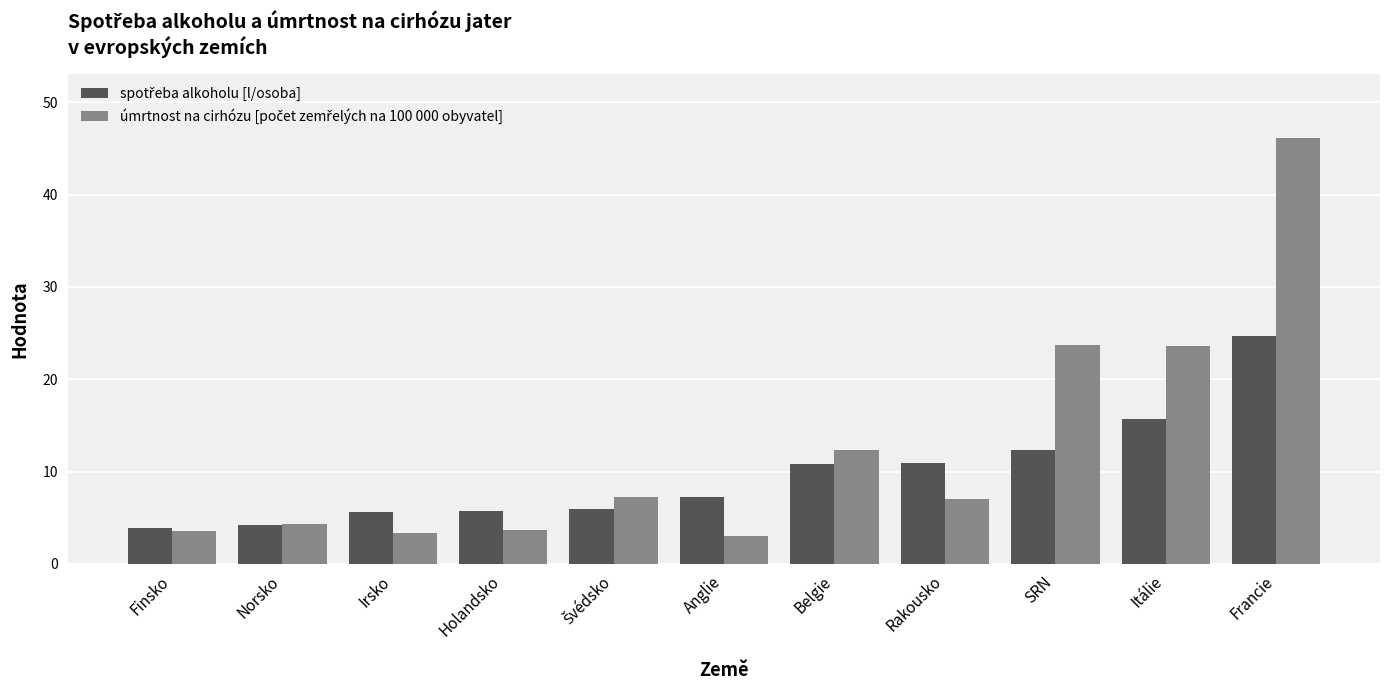

What is the label of the 6th bar from the right?

Anglie